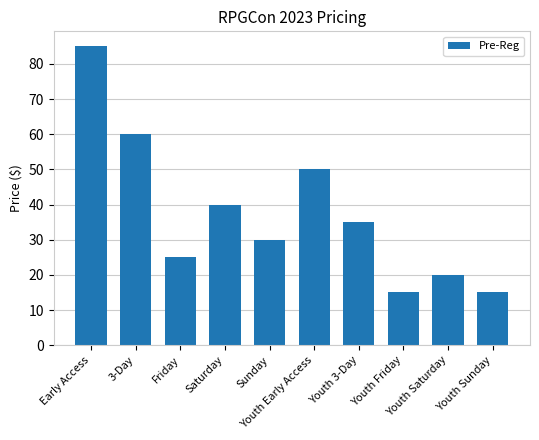

True or false: the data shows 10 at Youth Saturday.

False